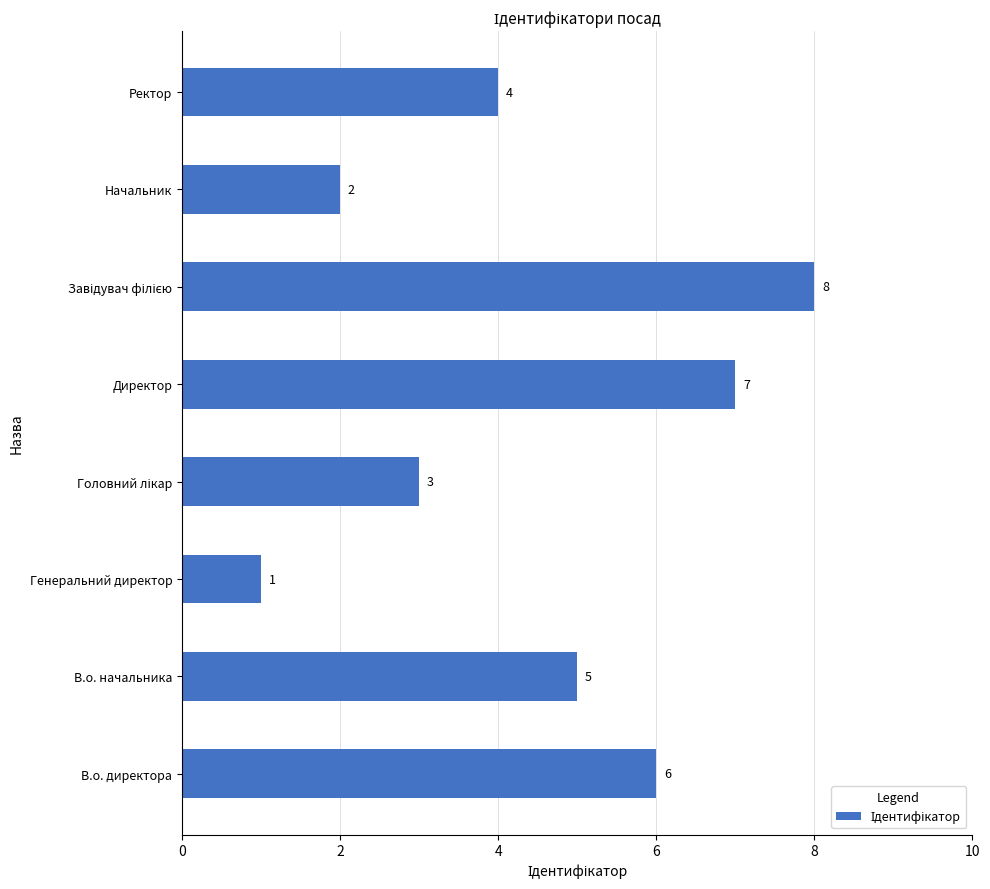

Reading top to bottom, what are all the values shown in this chart?

4	2	8	7	3	1	5	6